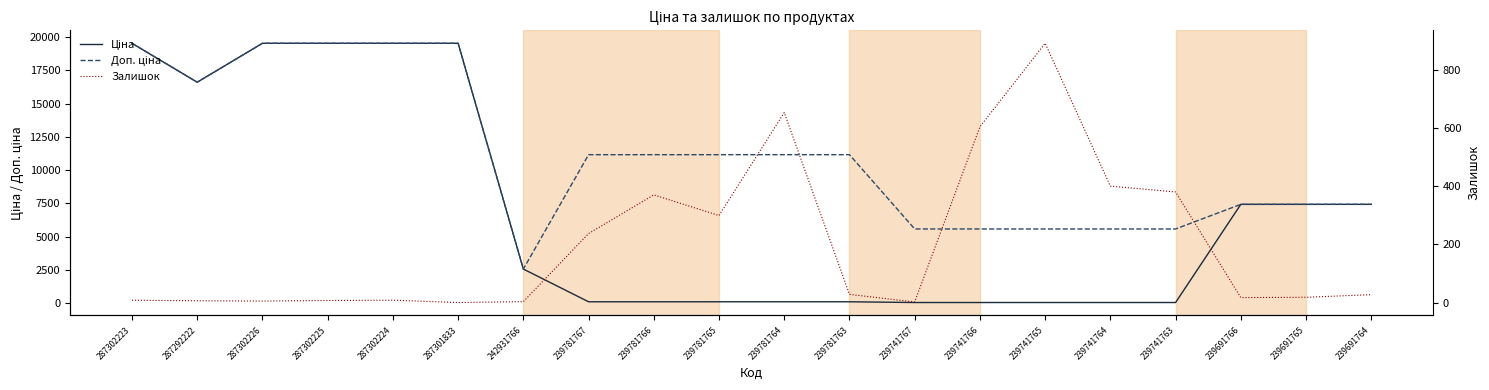

Is the value of Ціна at 239741764 greater than the value of Залишок at 239781767?

No